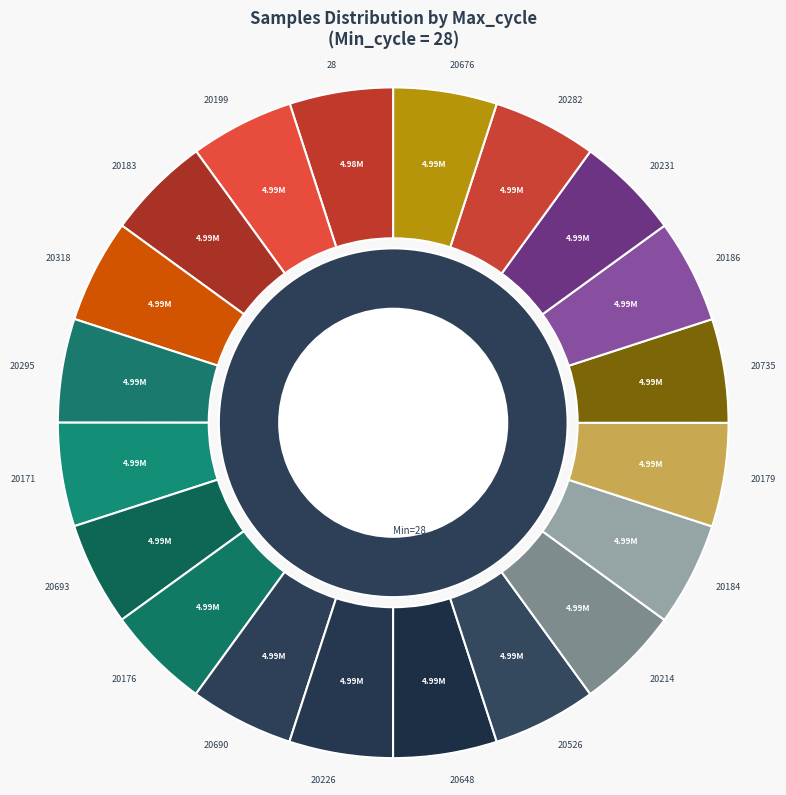

What is the largest slice in the pie chart?

20295